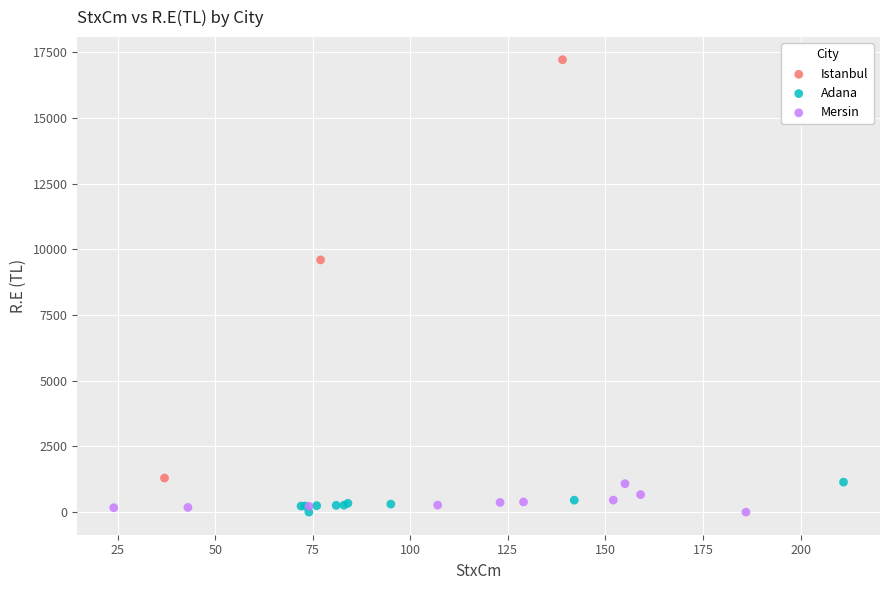

What are all the series names shown in the legend?

Istanbul, Adana, Mersin